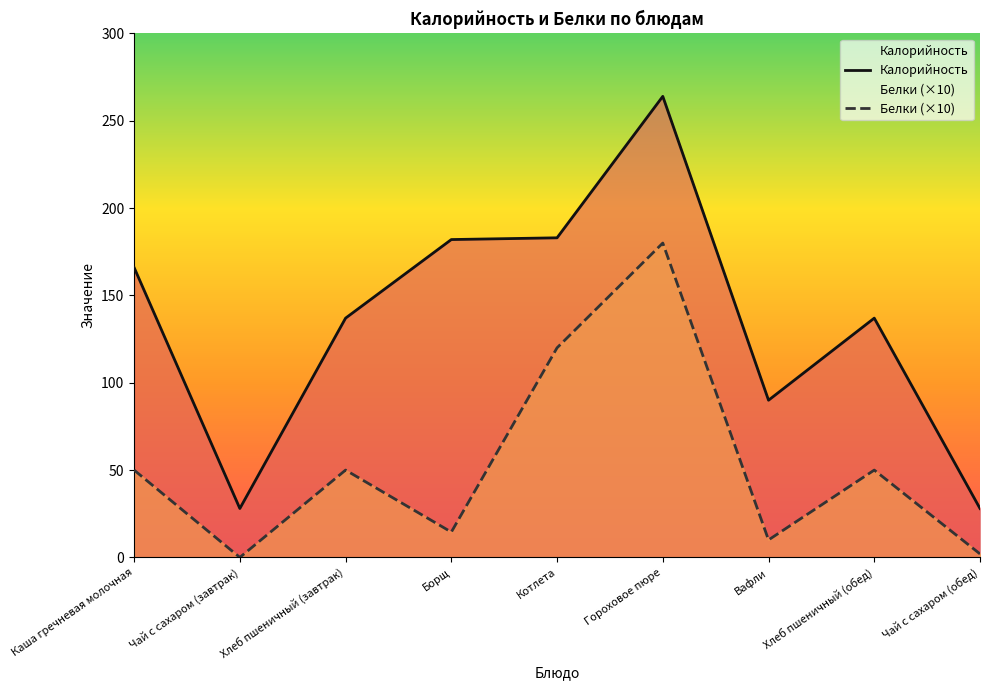

What is the total value across all series at Хлеб пшеничный (завтрак)?

187.0